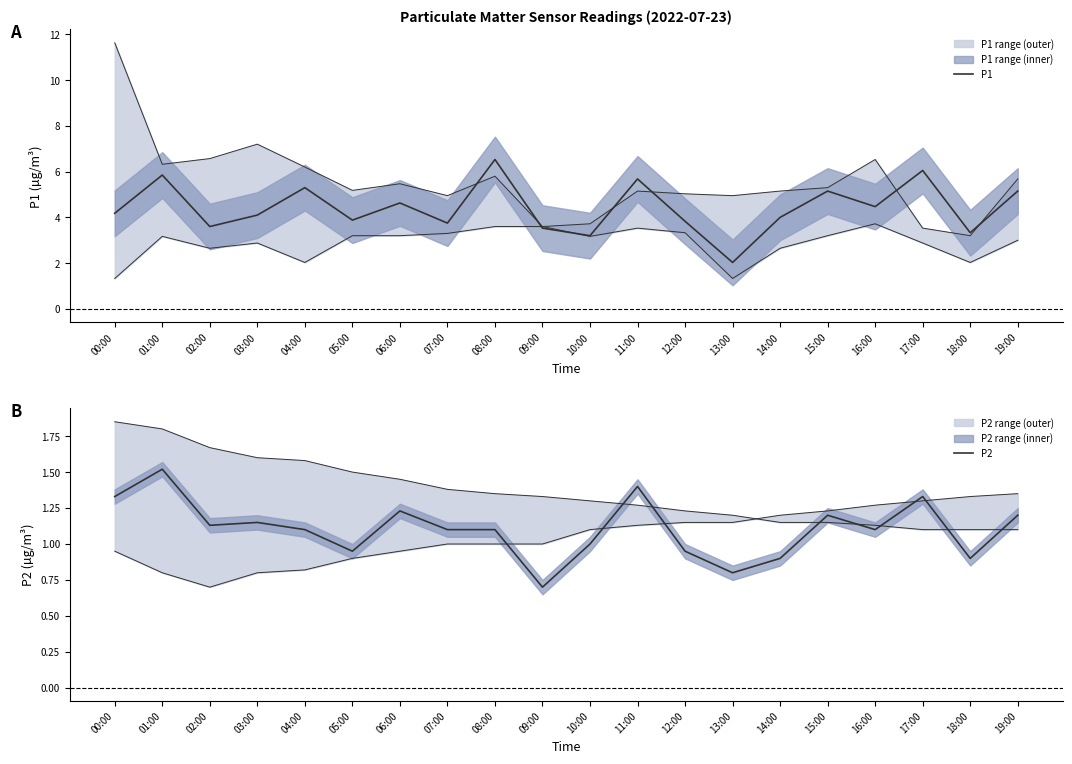

At which category is the sum across all series the highest?

08:00